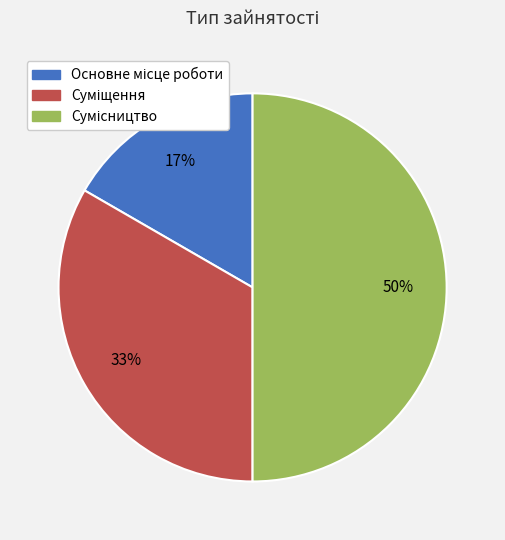

To the nearest percent, what is the difference between the largest and smallest slice percentages?

33%